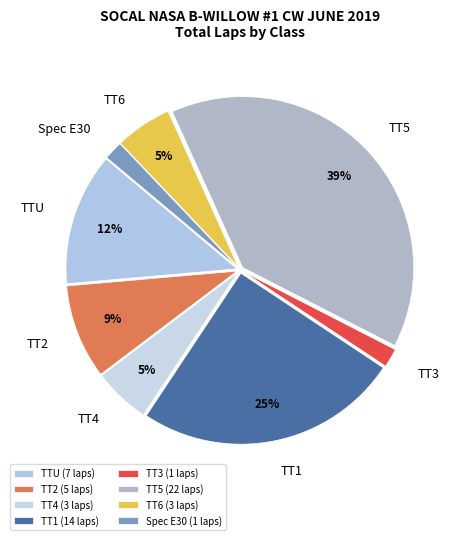

Is TT3 the majority of the pie?

No